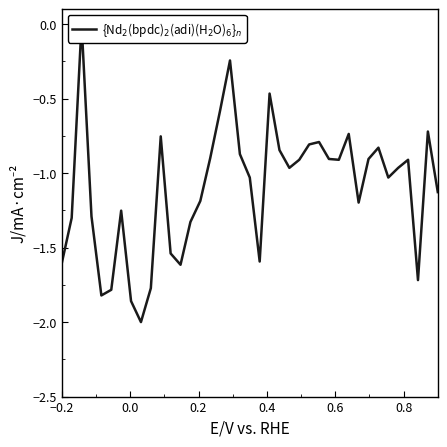

How many points are lower than both their immediate neighbors (excluding endpoints)?

9